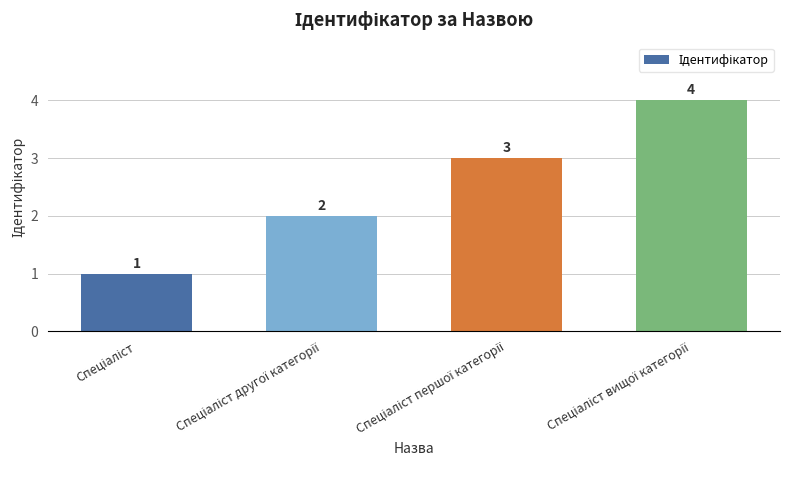

What is the value of the 1st bar from the left?

1